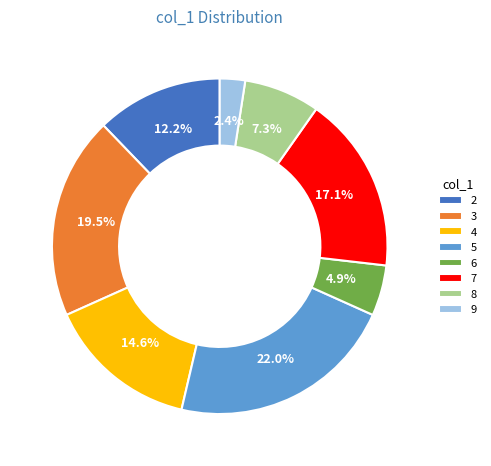

Approximately how many times larger is the value at 2 compared to 4?

0.8